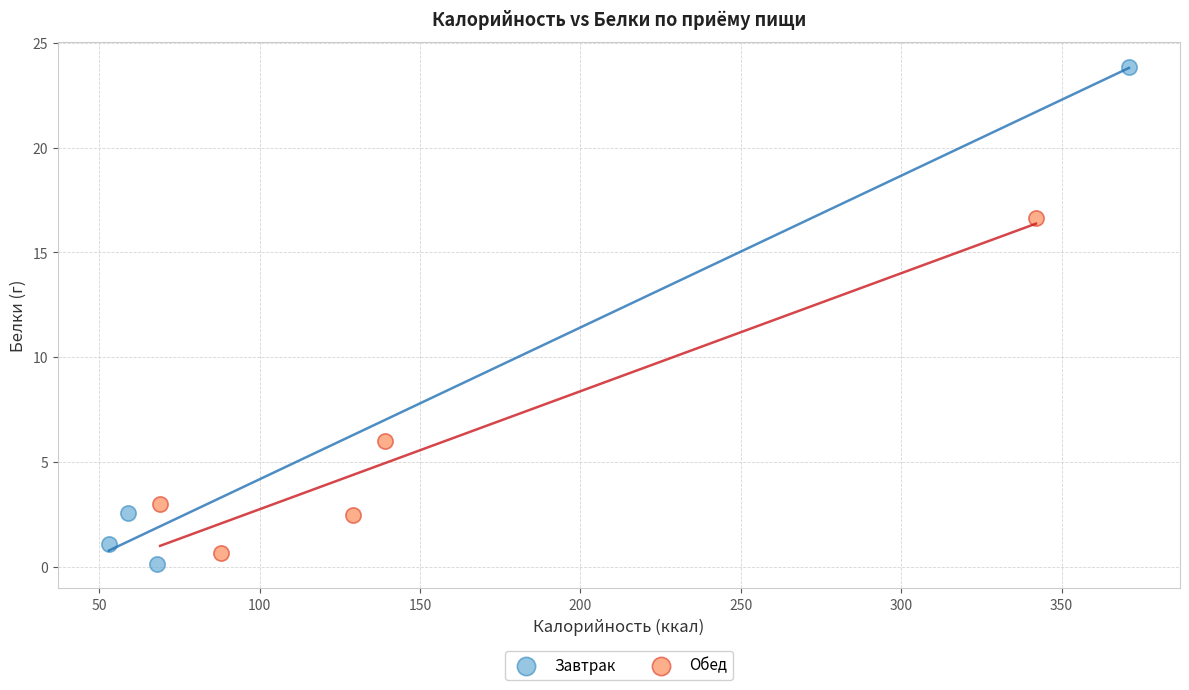

Which series reaches the maximum Y coordinate?

Завтрак